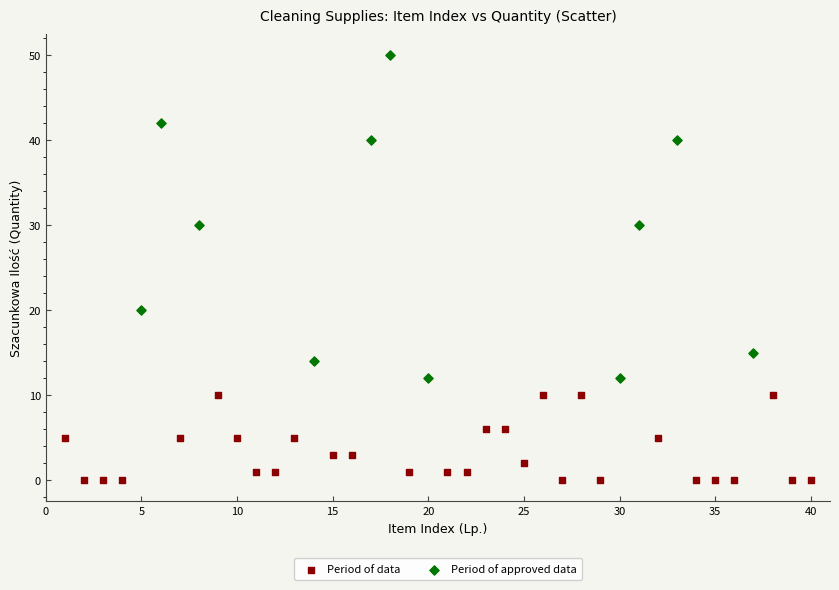

Which series contains the highest Y value?

Period of approved data